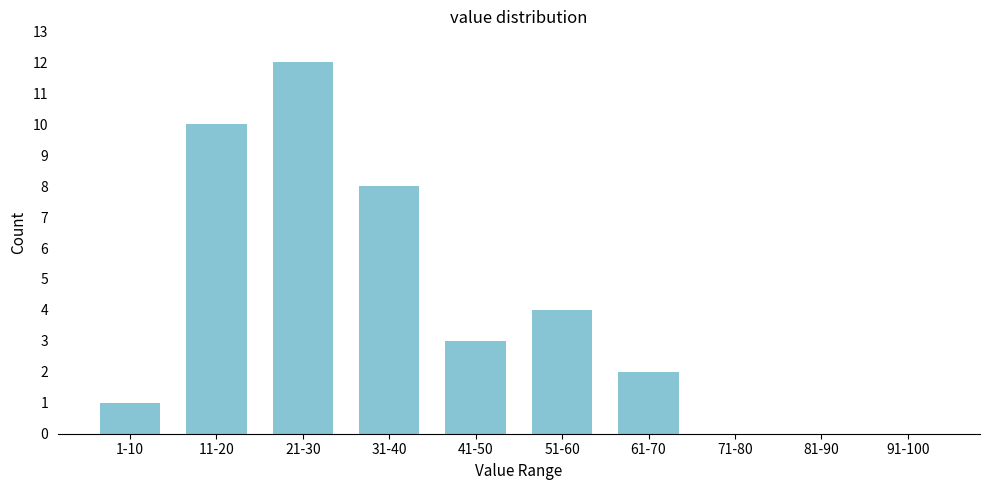

Reading left to right, extract all data points from this chart.

1-10=1	11-20=10	21-30=12	31-40=8	41-50=3	51-60=4	61-70=2	71-80=0	81-90=0	91-100=0